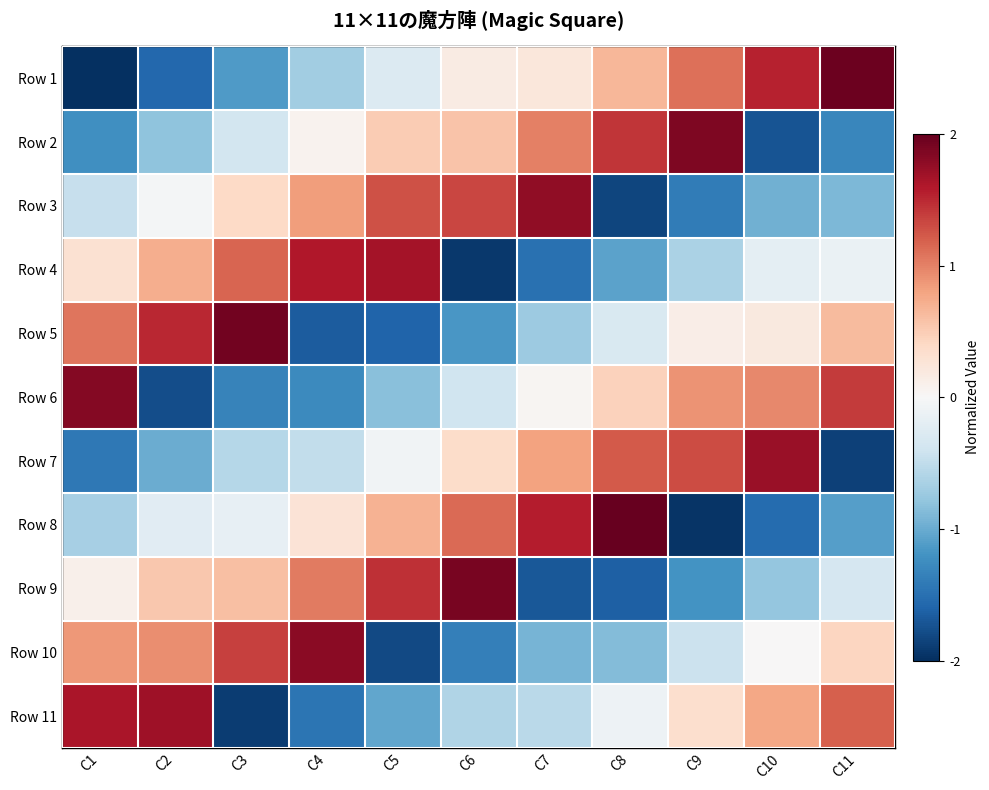

What is the smallest value displayed?

-2.0